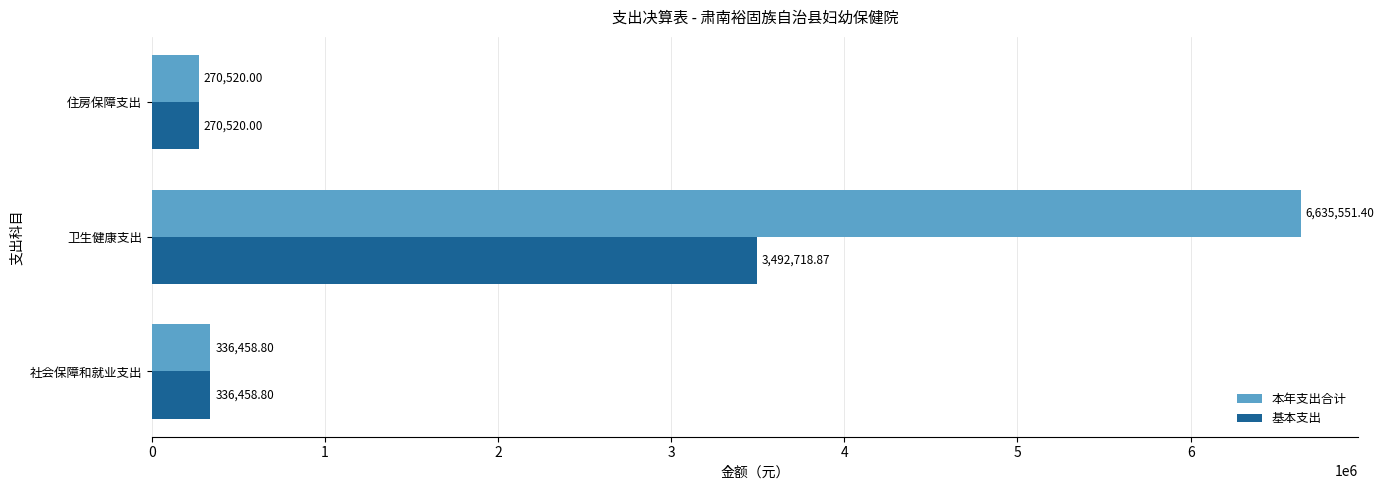

Where is 本年支出合计 nearest to the value 3453035?

社会保障和就业支出